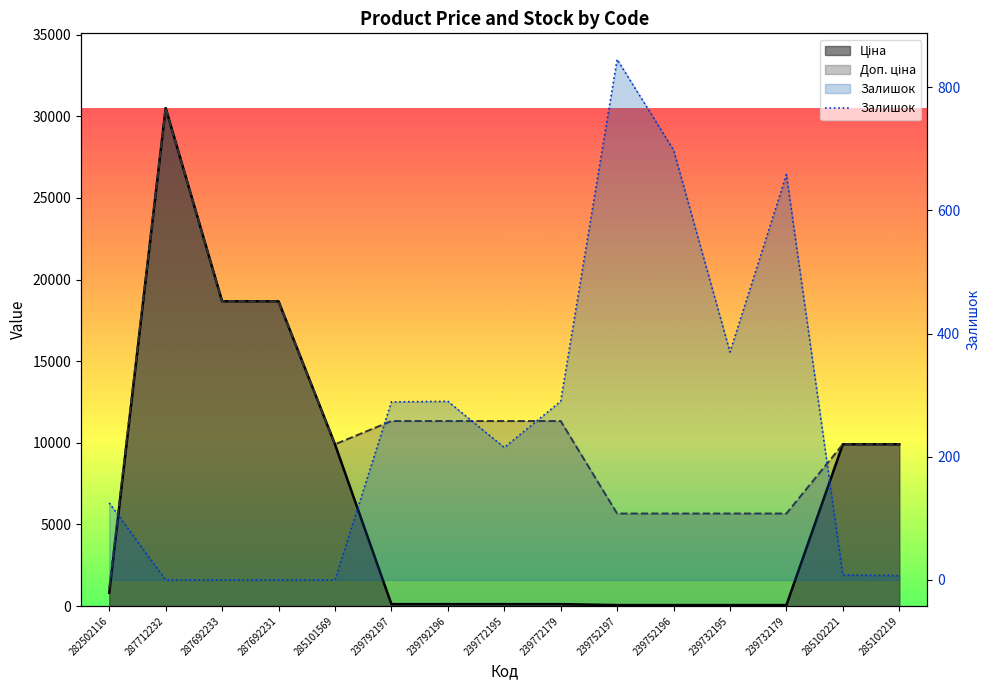

What is the average value?

253